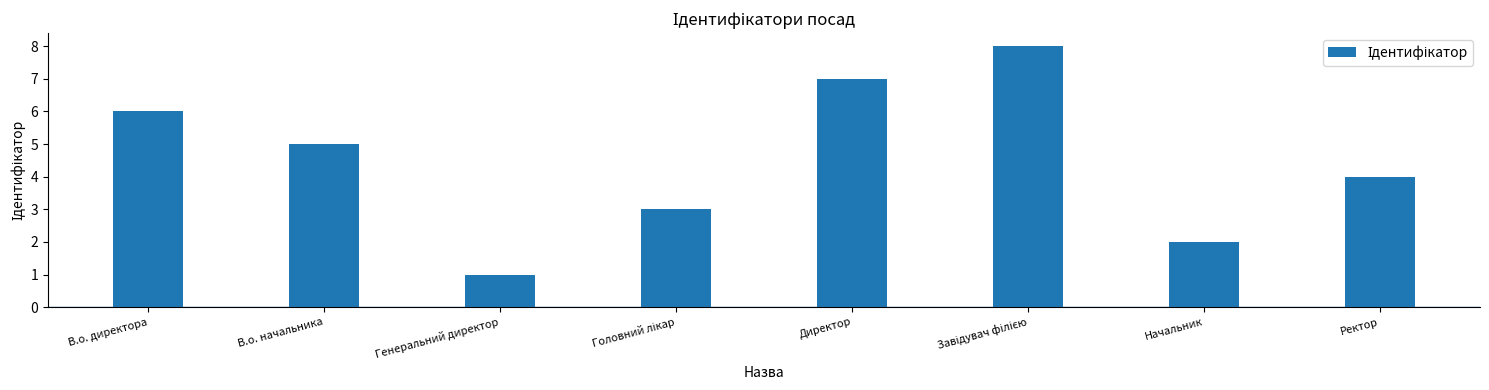

What value does the data have at Генеральний директор?

1